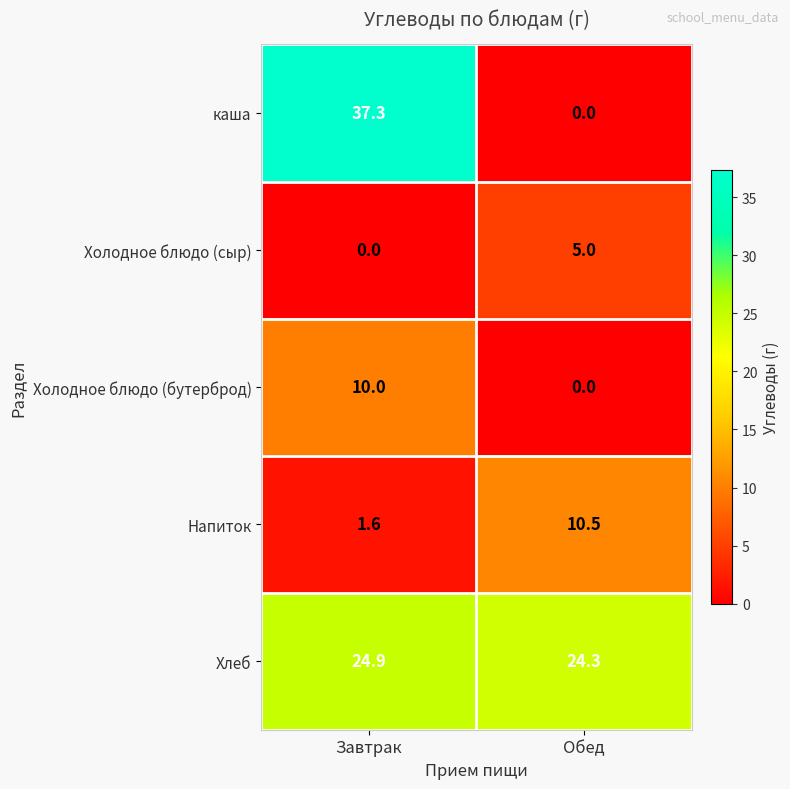

At how many categories does at least one series exceed 0?

2